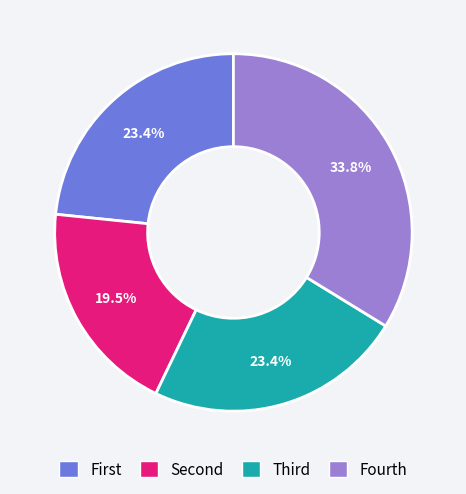

Is there any slice that represents more than half of the pie?

No